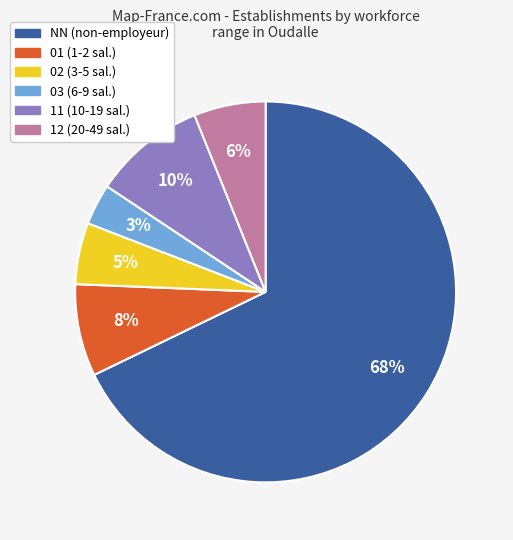

To the nearest percent, what is the difference between the 02 and 12 slice percentages?

1%